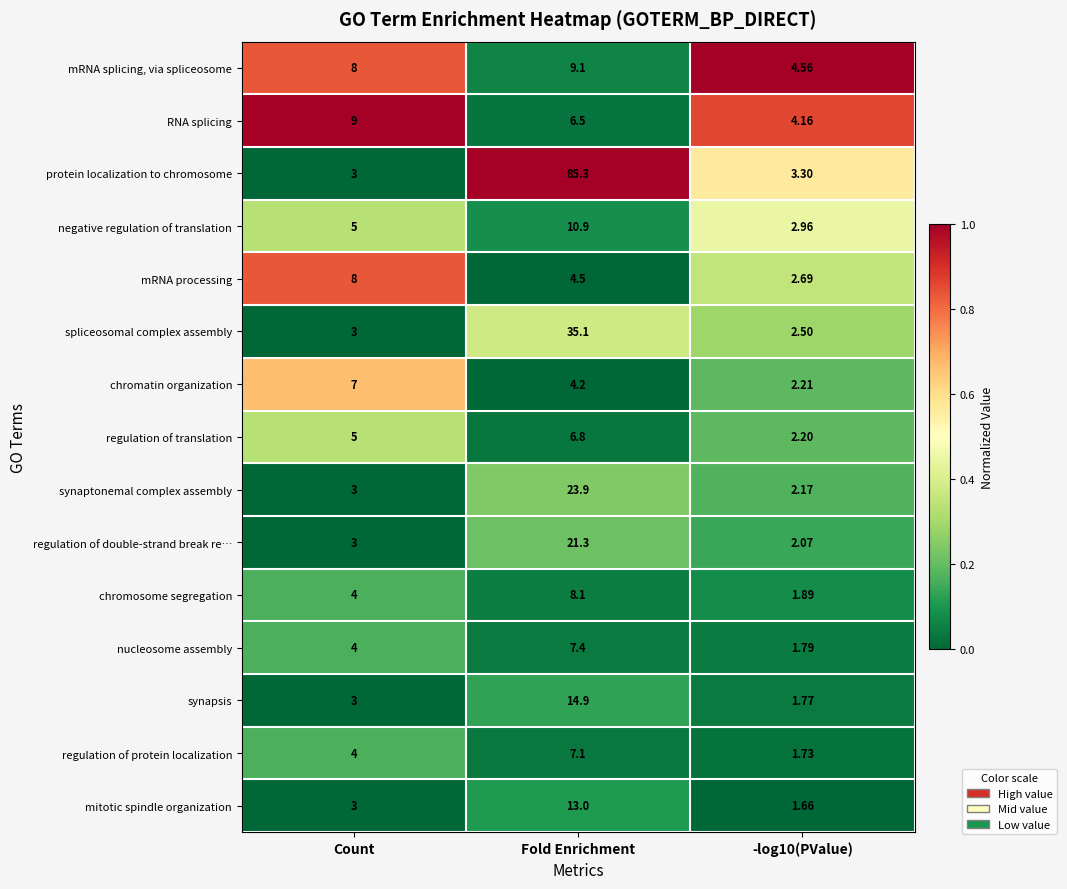

Which series has the largest total across all categories?

protein localization to chromosome